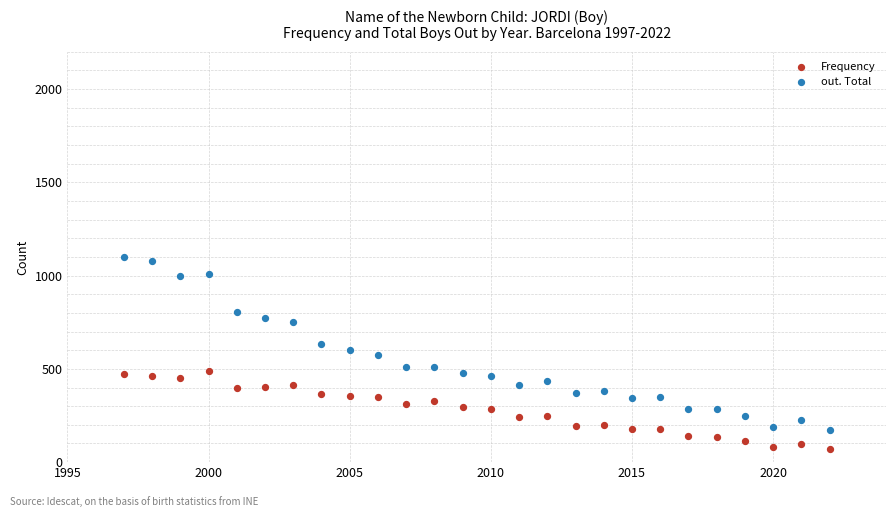

What are all the series names shown in the legend?

Frequency, out. Total